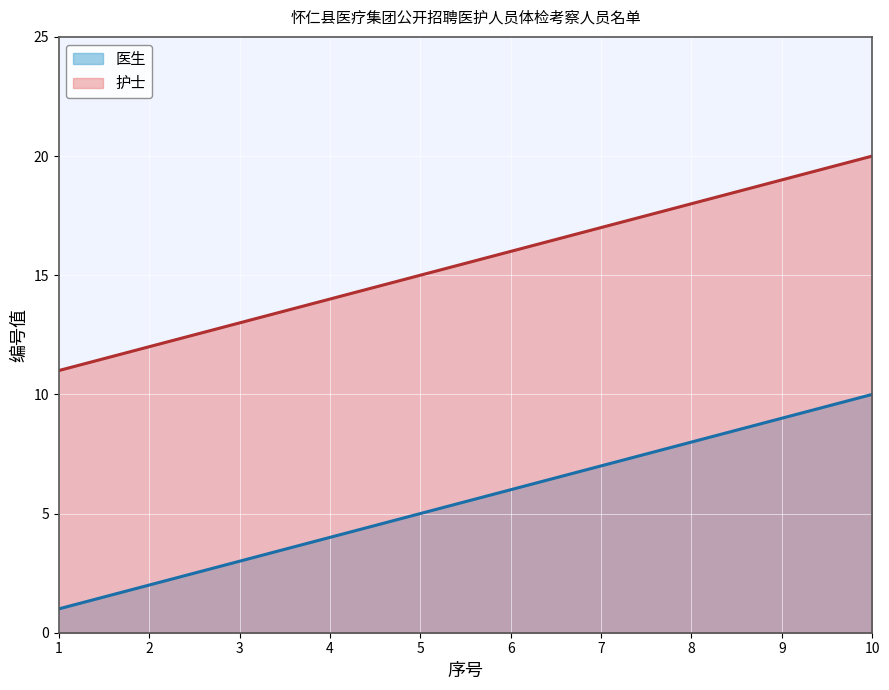

True or false: 医生 and 护士 cross at least once.

False